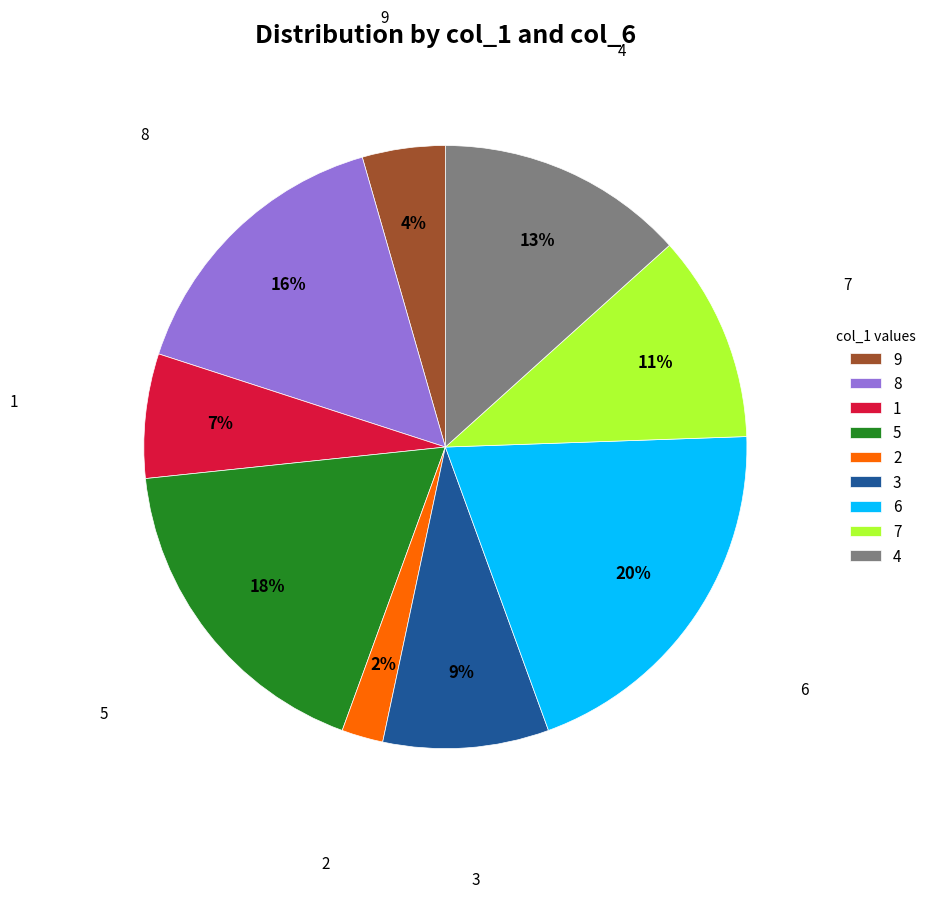

Do 7 and 3 together represent more than half of the pie?

No